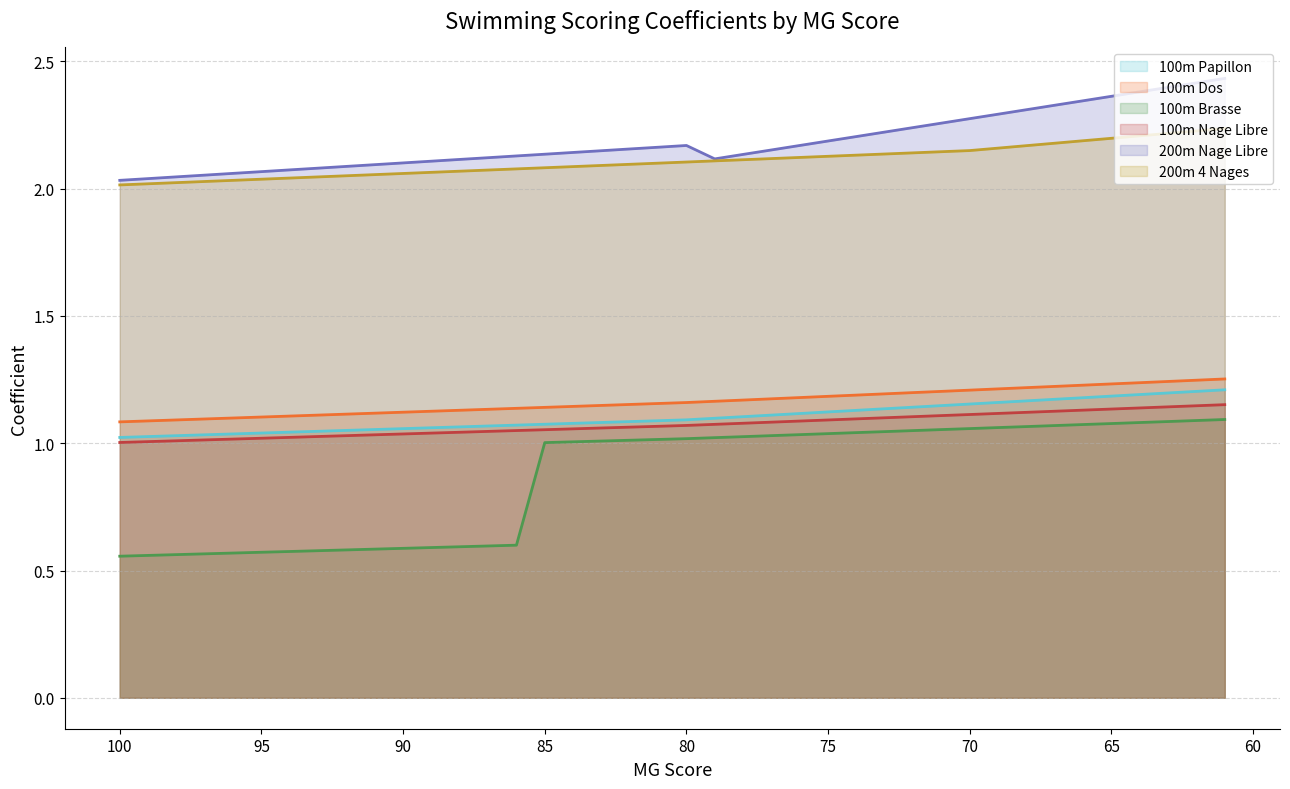

Is it true that 100m Papillon equals 1.2 at 68?

True